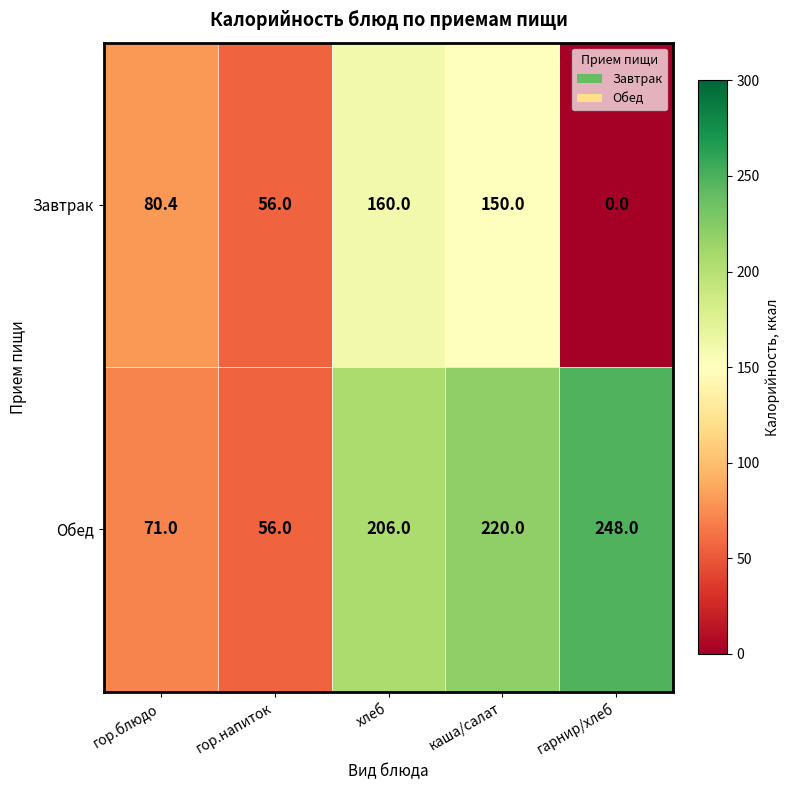

Count the number of categories in the chart.

5